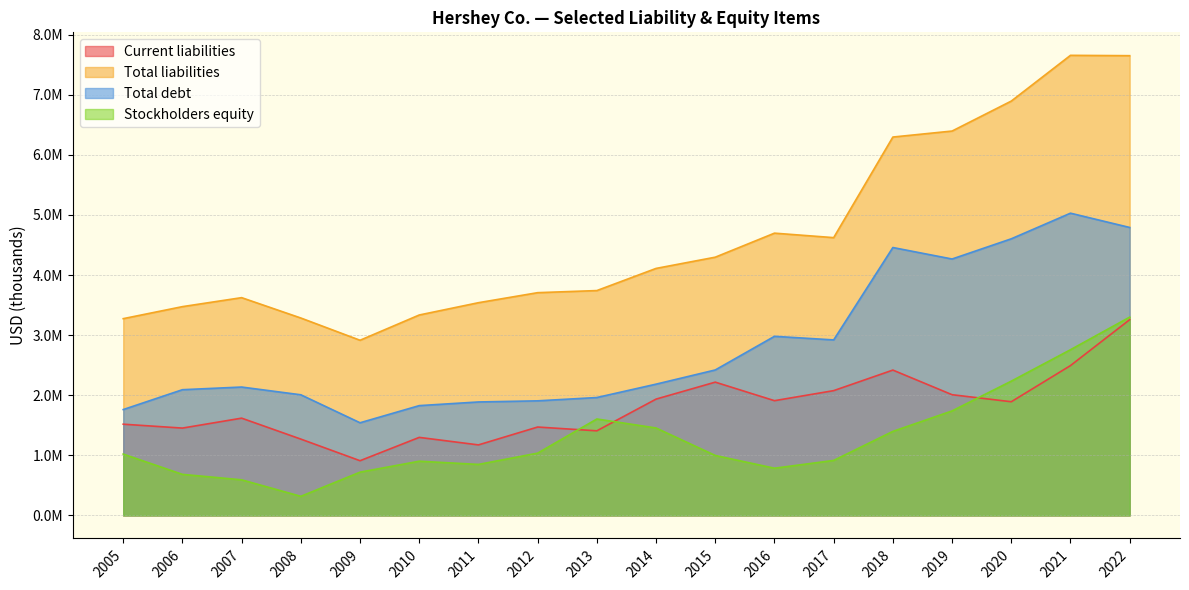

True or false: Current liabilities and Total liabilities intersect in this chart.

False